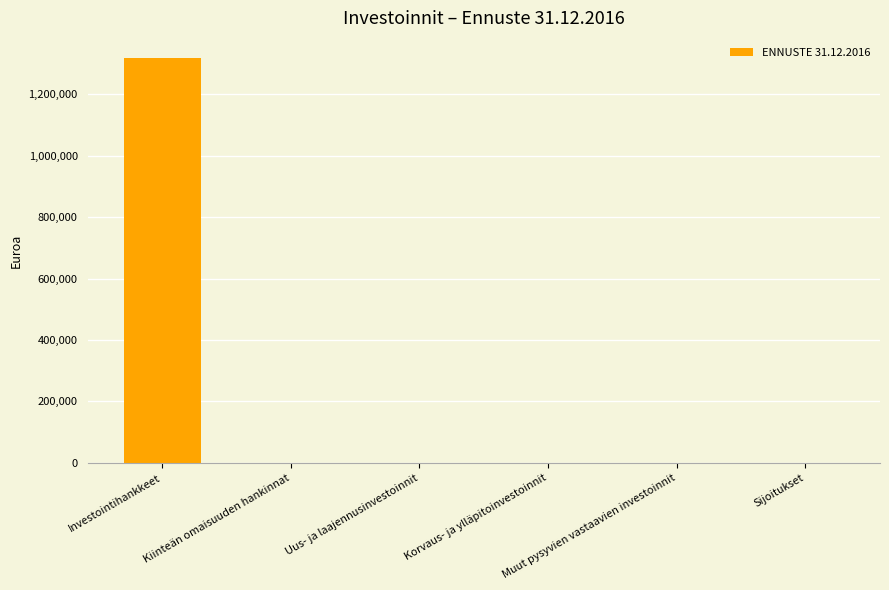

What is the sum of all values?

1317714.7